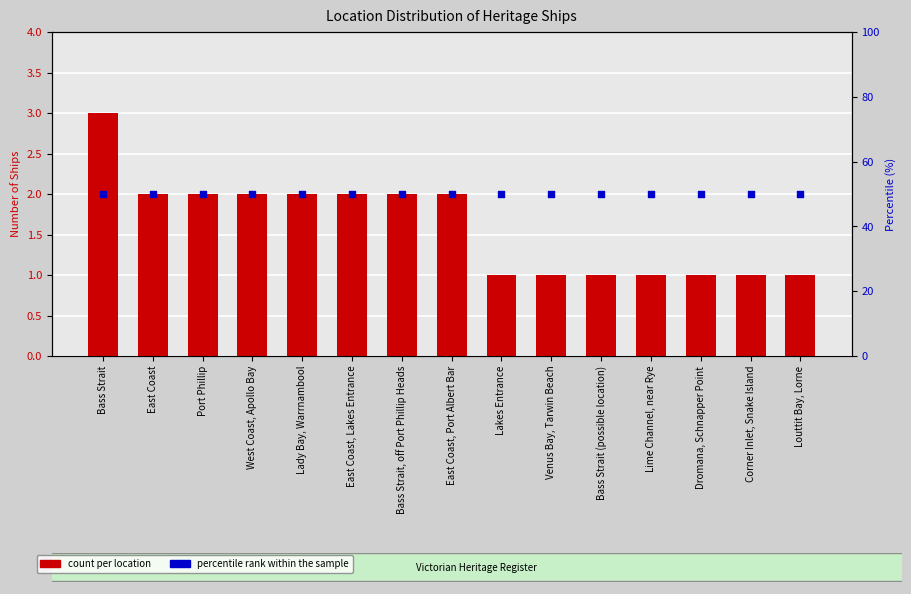

Which series has the largest total across all categories?

percentile rank within the sample